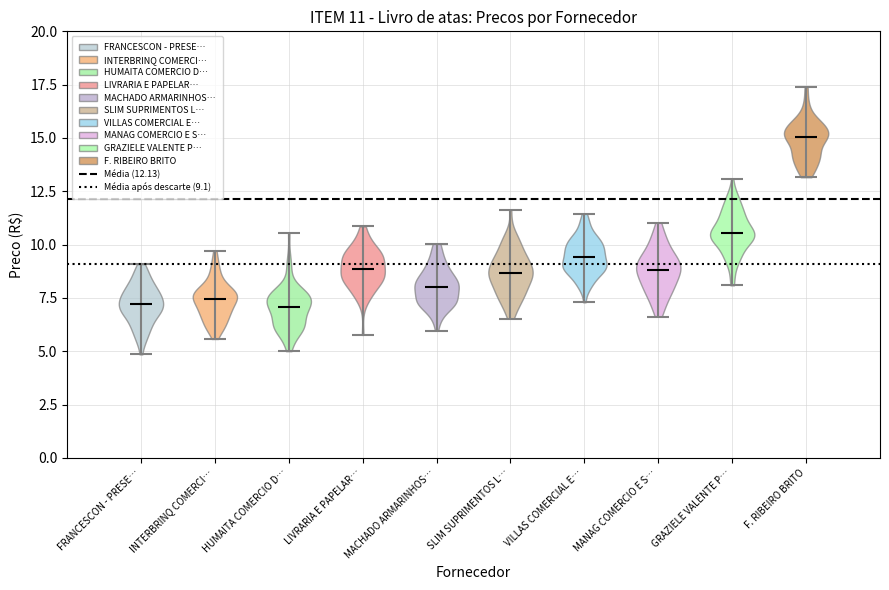

Which violin has the highest median line?

F. RIBEIRO BRITO